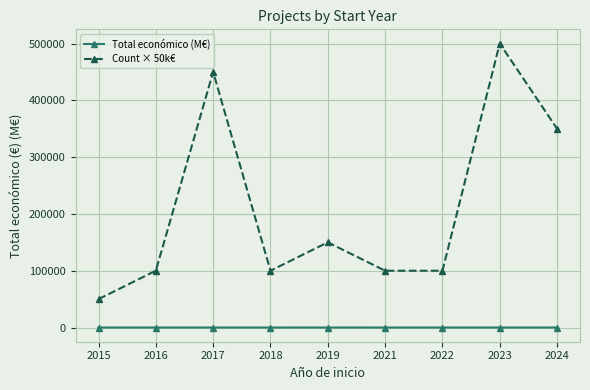

Where is Count × 50k€ nearest to the value 275000?

2024